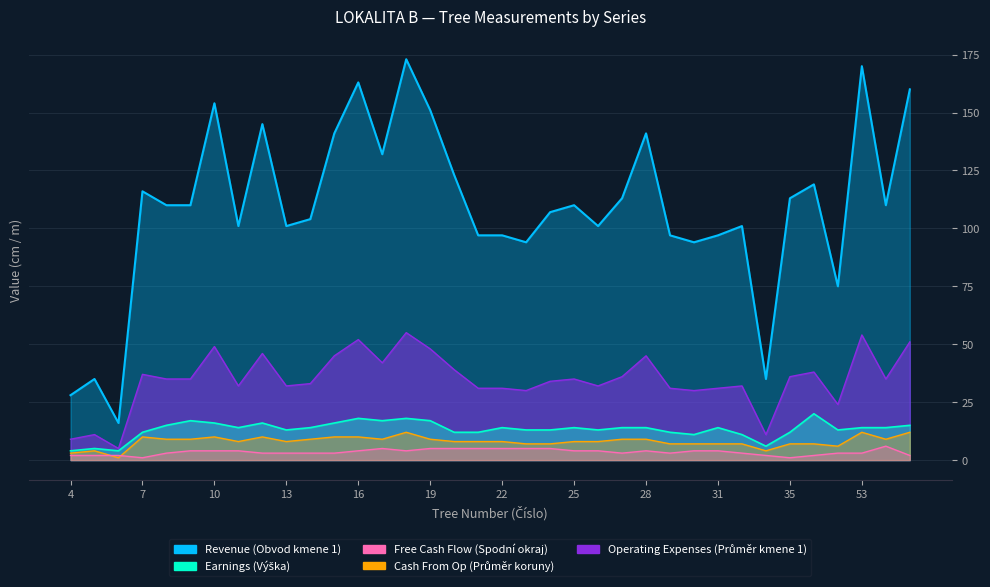

The Free Cash Flow series shows 8 at 56. True or false?

False